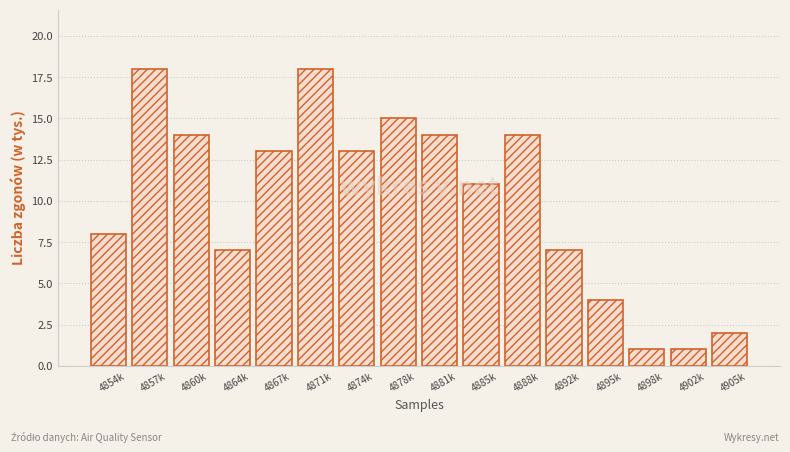

The chart shows a value of 14 at 4860k. True or false?

True